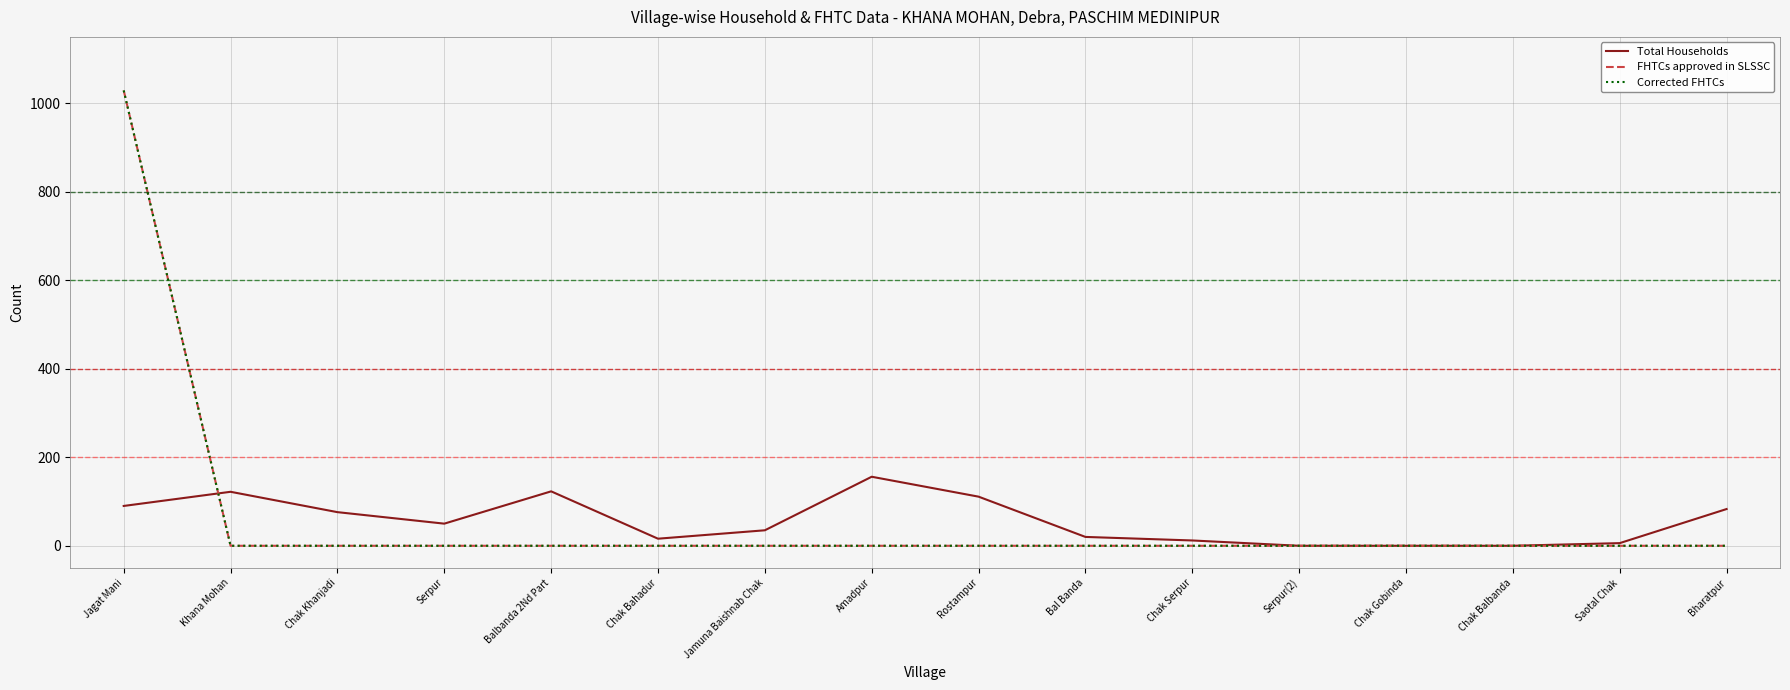

The Total Households series shows 123 at Balbanda 2Nd Part. True or false?

True